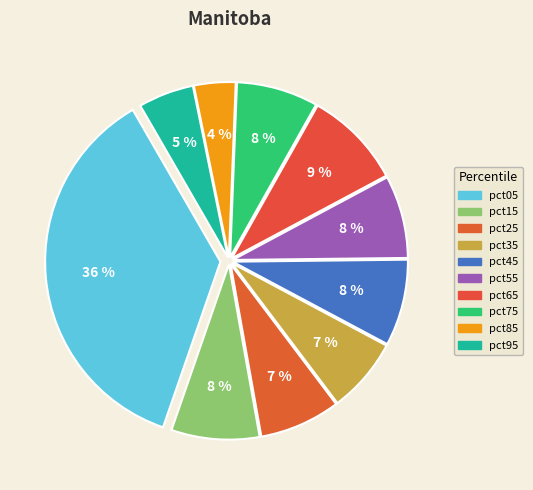

How many slices are in this pie chart?

10